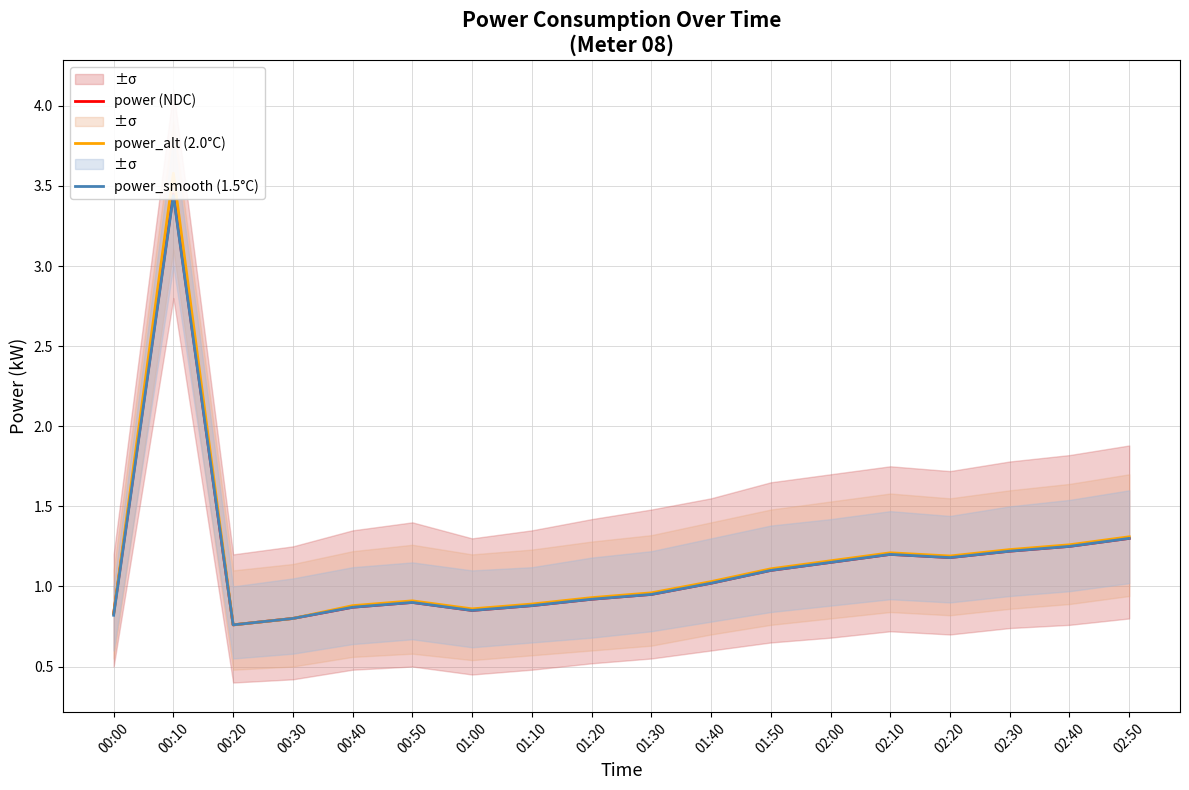

True or false: power (NDC) has a value of 1.3 at 02:50.

True